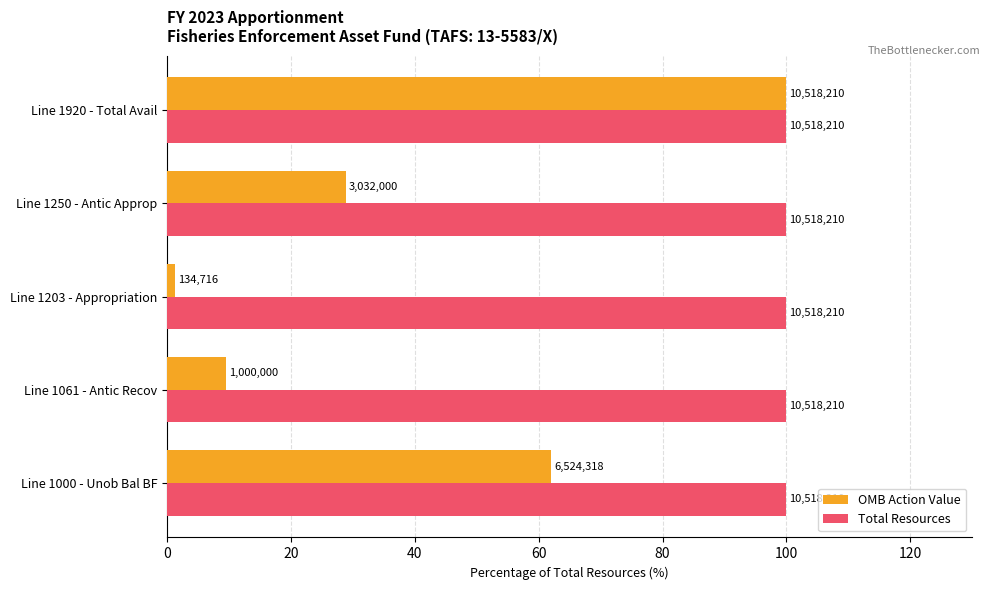

What are all the series names shown in the legend?

OMB Action Value, Total Resources